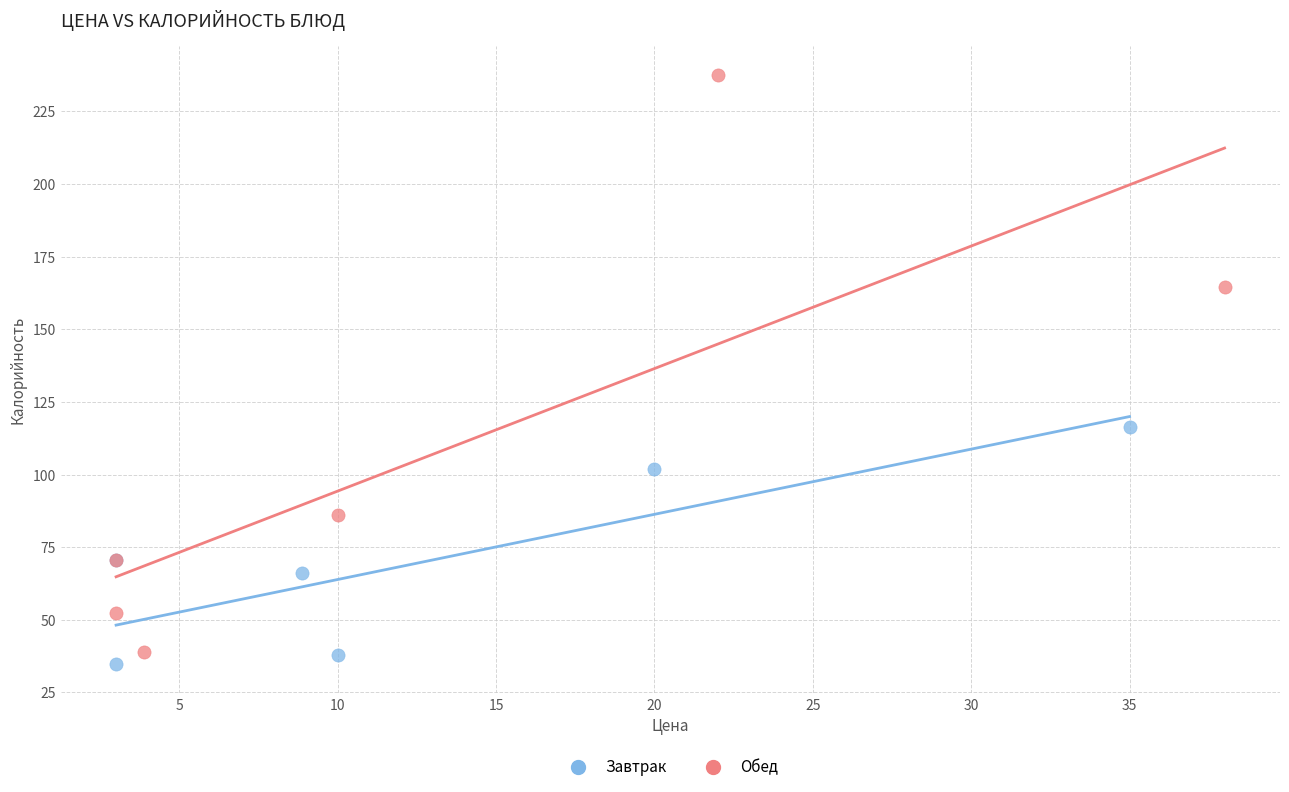

Which series has the largest Y range (max minus min)?

Обед